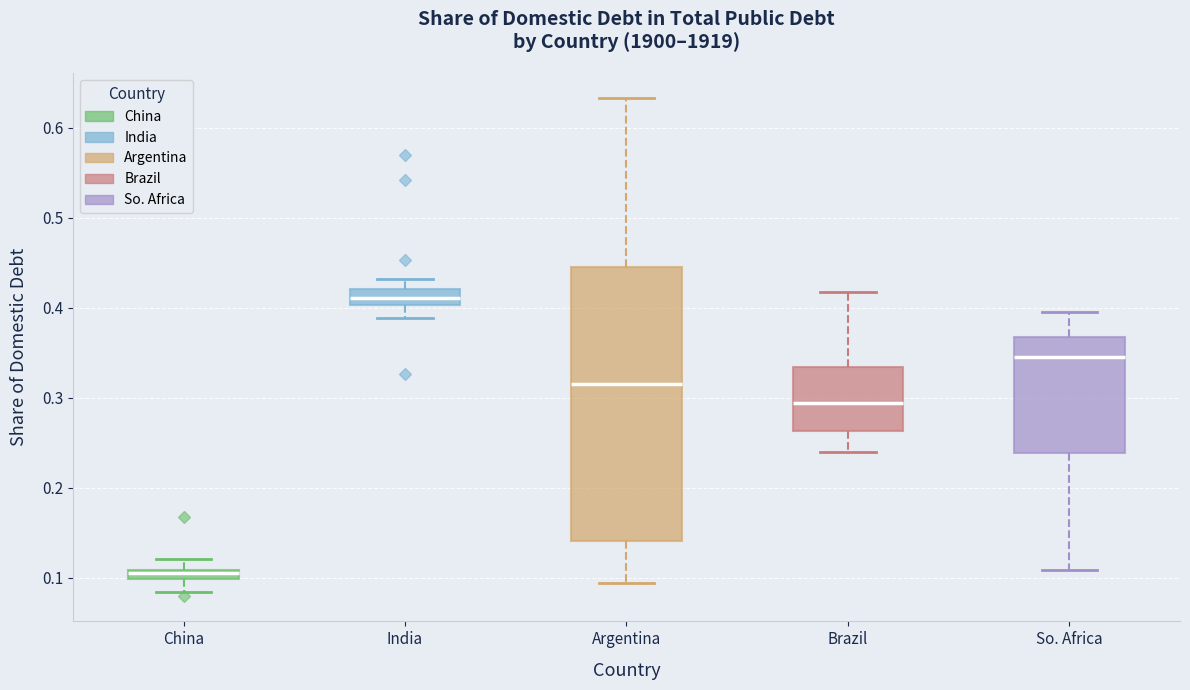

Where is the upper edge of the box for India on the y-axis? The values are not printed on the chart, so give them approximately, as read against the axis.

0.42